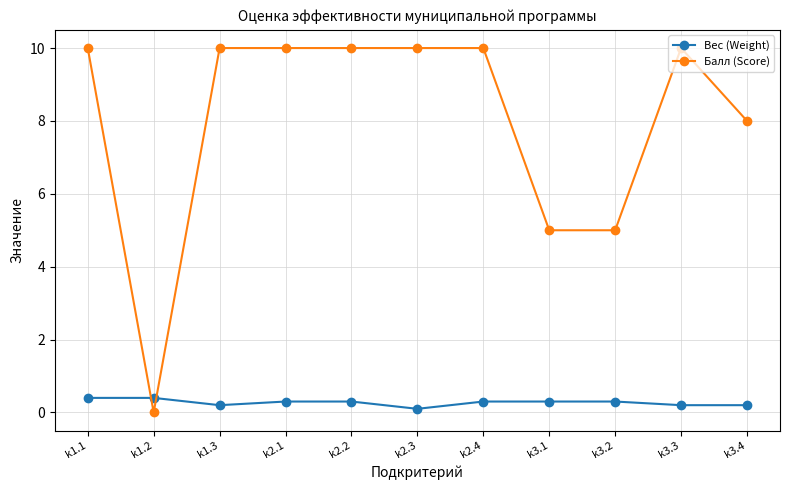

What is the difference between the highest and lowest values at k2.2?

9.7